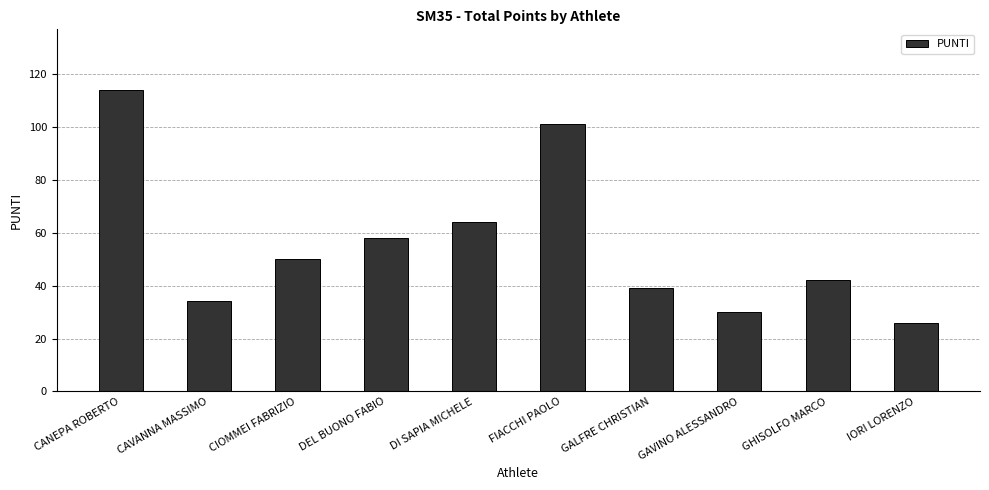

What value does the data have at GHISOLFO MARCO?

42